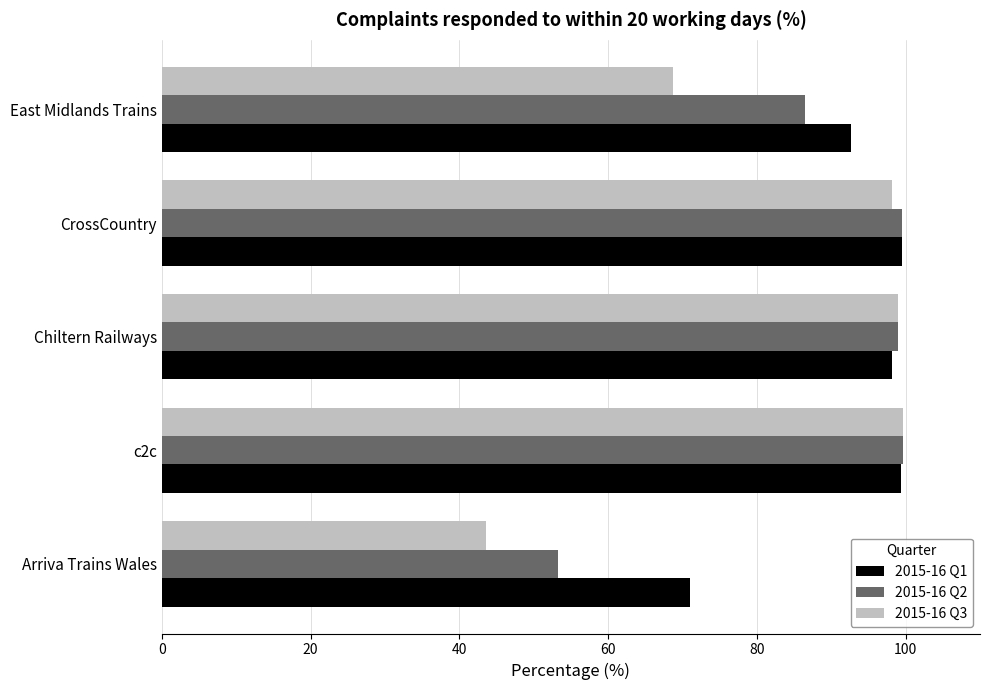

How many data points in 2015-16 Q3 are above 98?

3